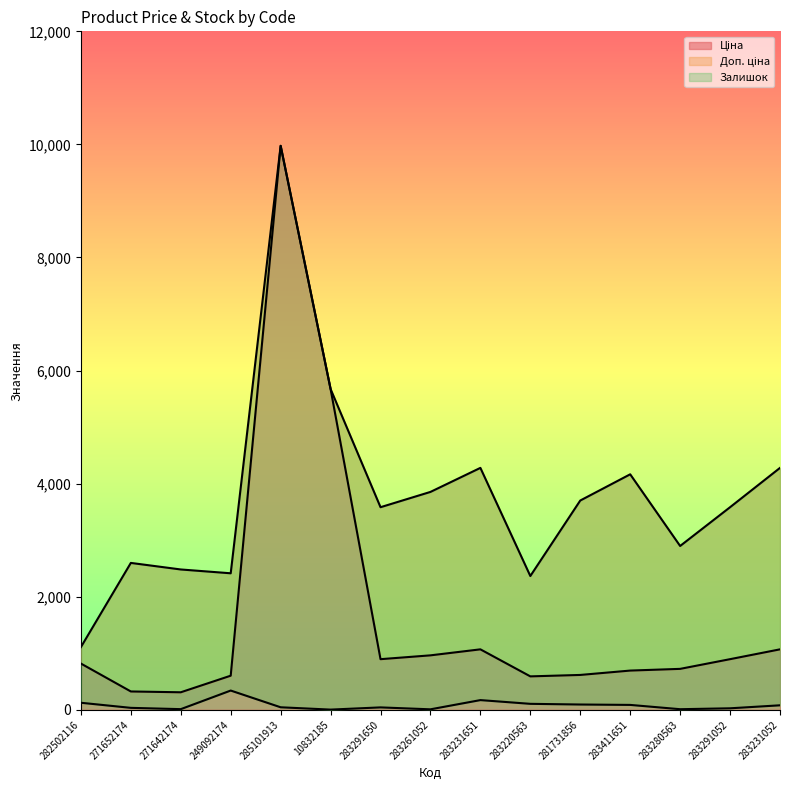

Where is Доп. ціна nearest to the value 5542?

10832185